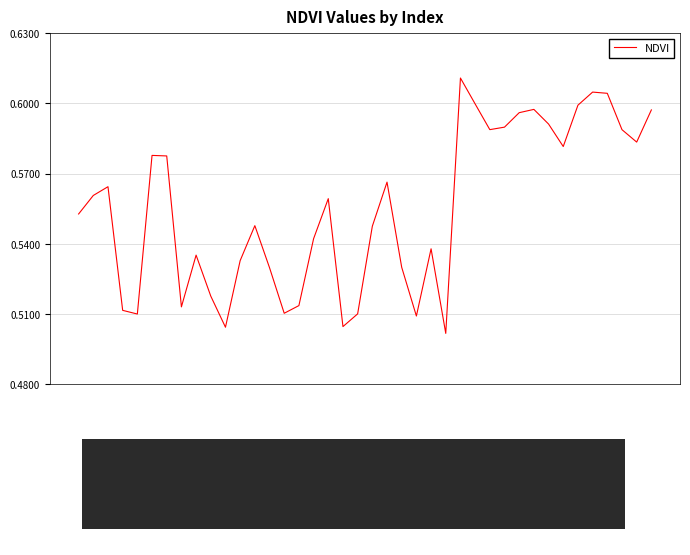

What is the average value?

0.6